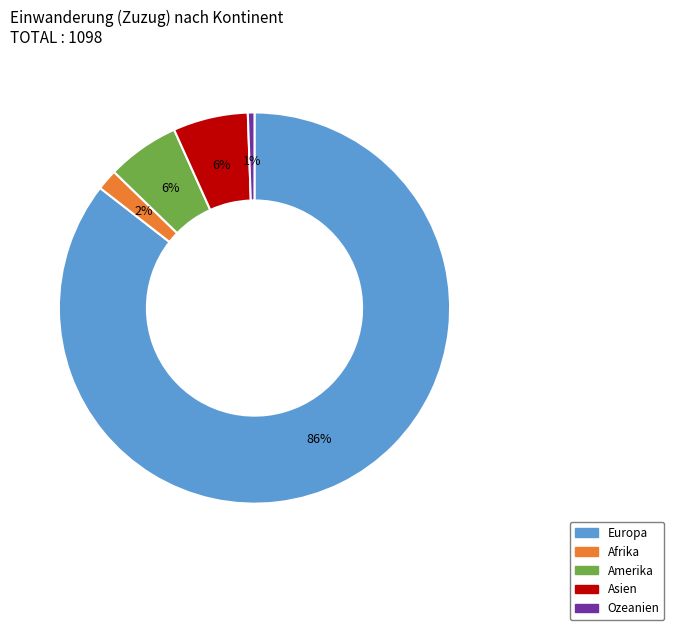

Is there any slice that represents more than half of the pie?

Yes